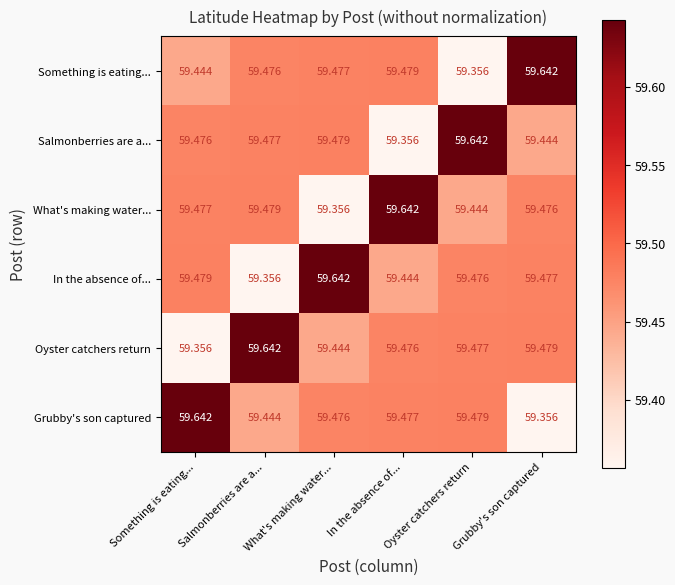

Between Oyster catchers return and Grubby's son captured, which series saw the biggest shift?

Something is eating...